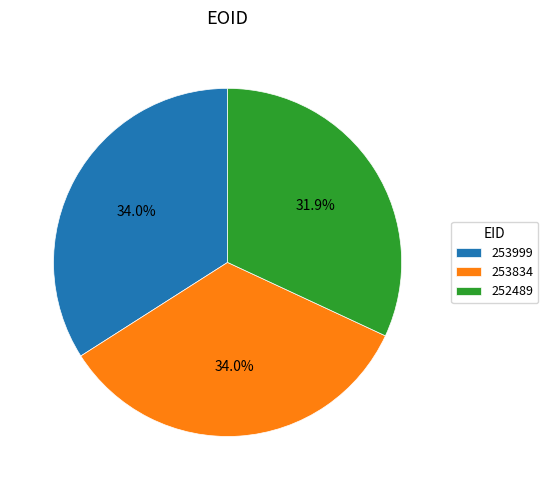

Does 252489 represent more than half of the total?

No